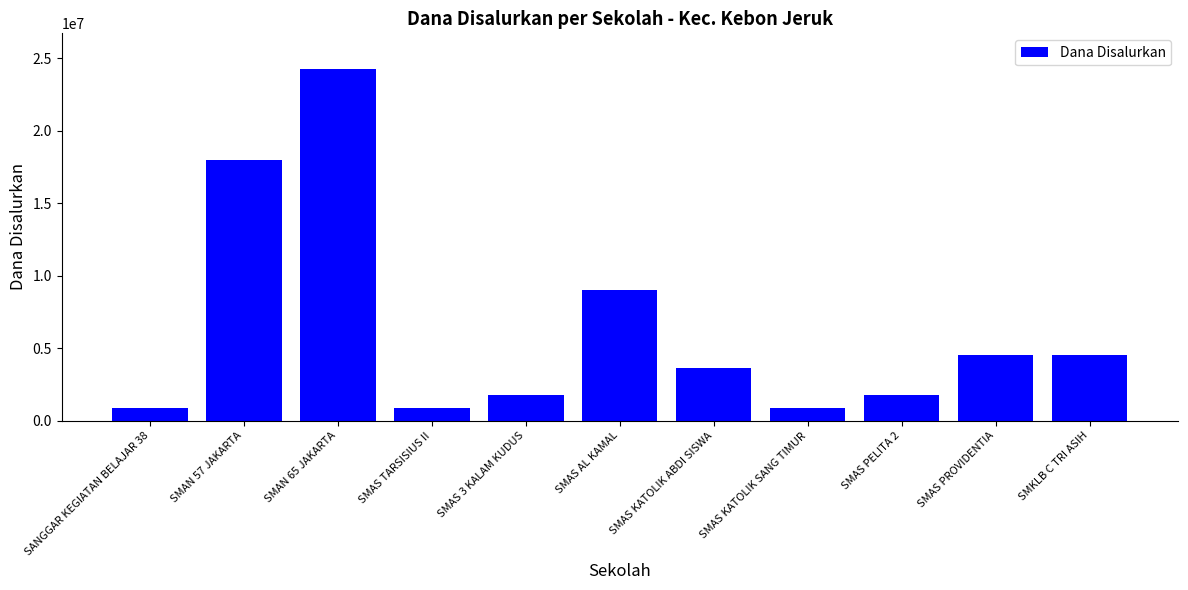

Read the value at SMAN 57 JAKARTA.

18000000